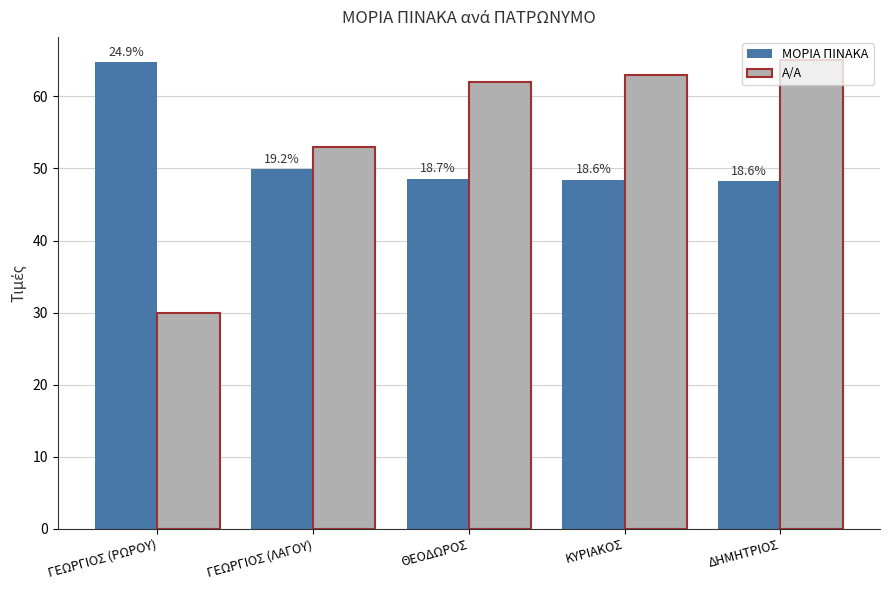

Is the value of Α/Α at ΓΕΩΡΓΙΟΣ (ΡΩΡΟΥ) greater than the value of ΜΟΡΙΑ ΠΙΝΑΚΑ at ΓΕΩΡΓΙΟΣ (ΡΩΡΟΥ)?

No